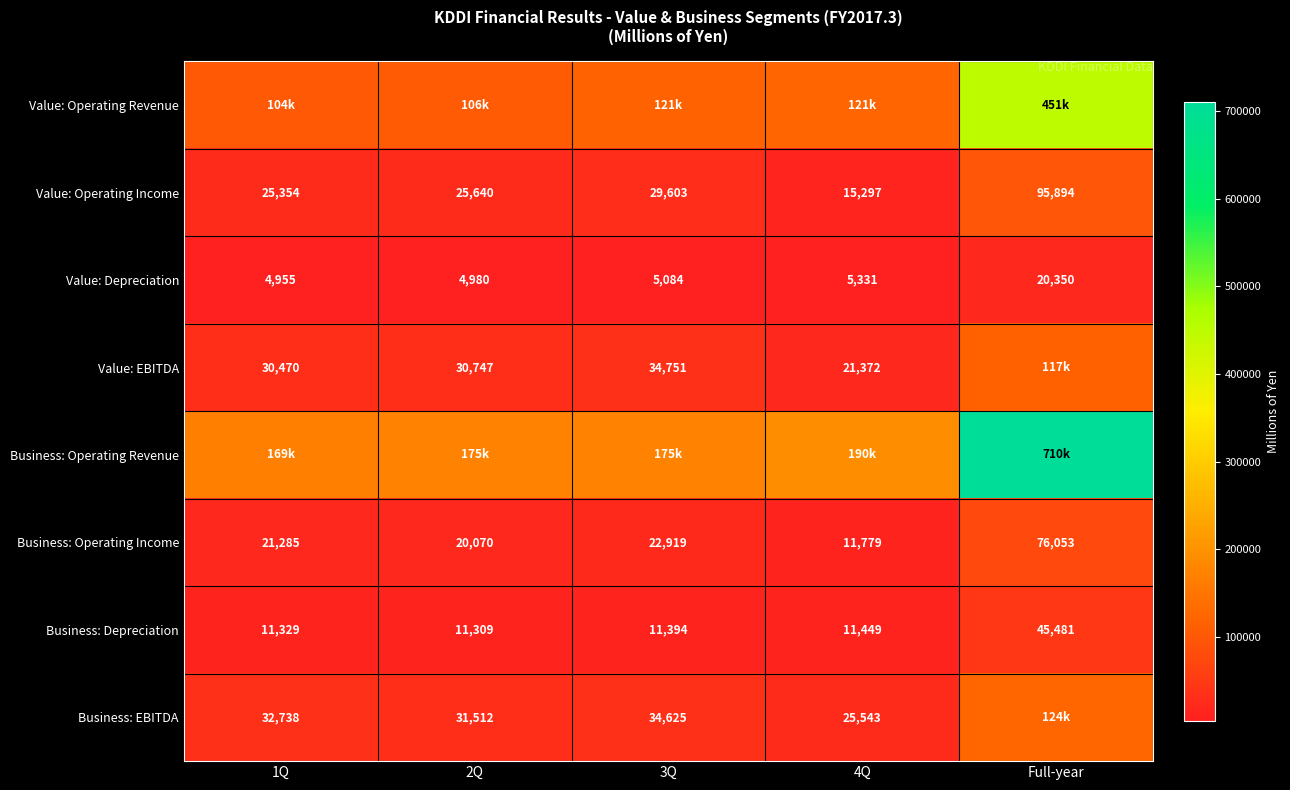

At which label does Value: Depreciation reach its peak?

Full-year